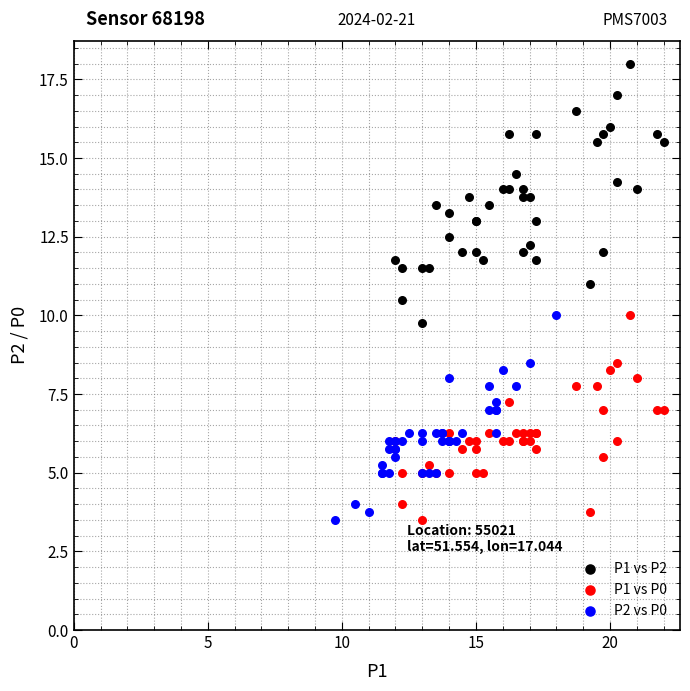

Which series contains the highest Y value?

P1 vs P2